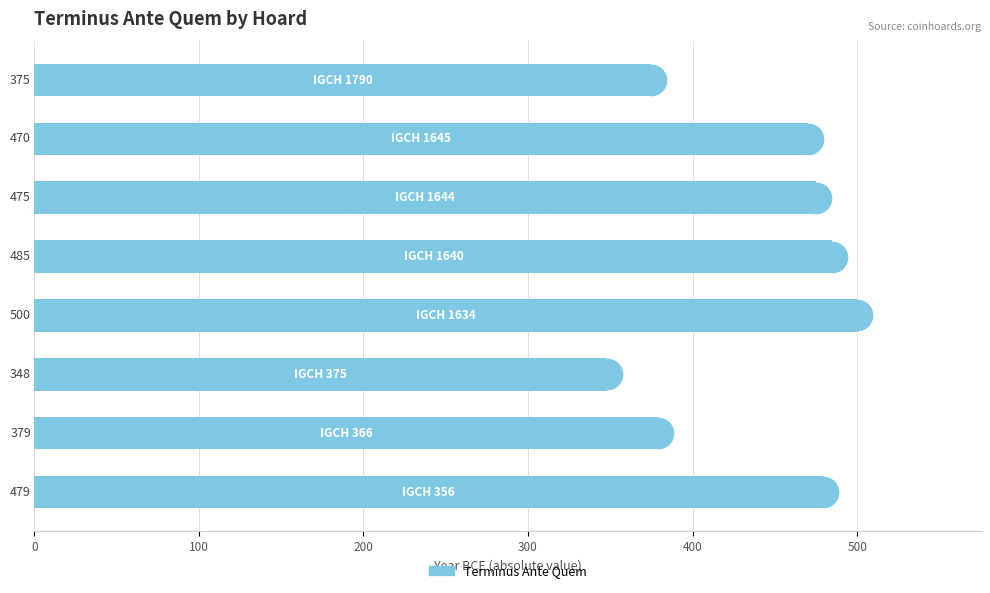

How many bars are there in total?

8